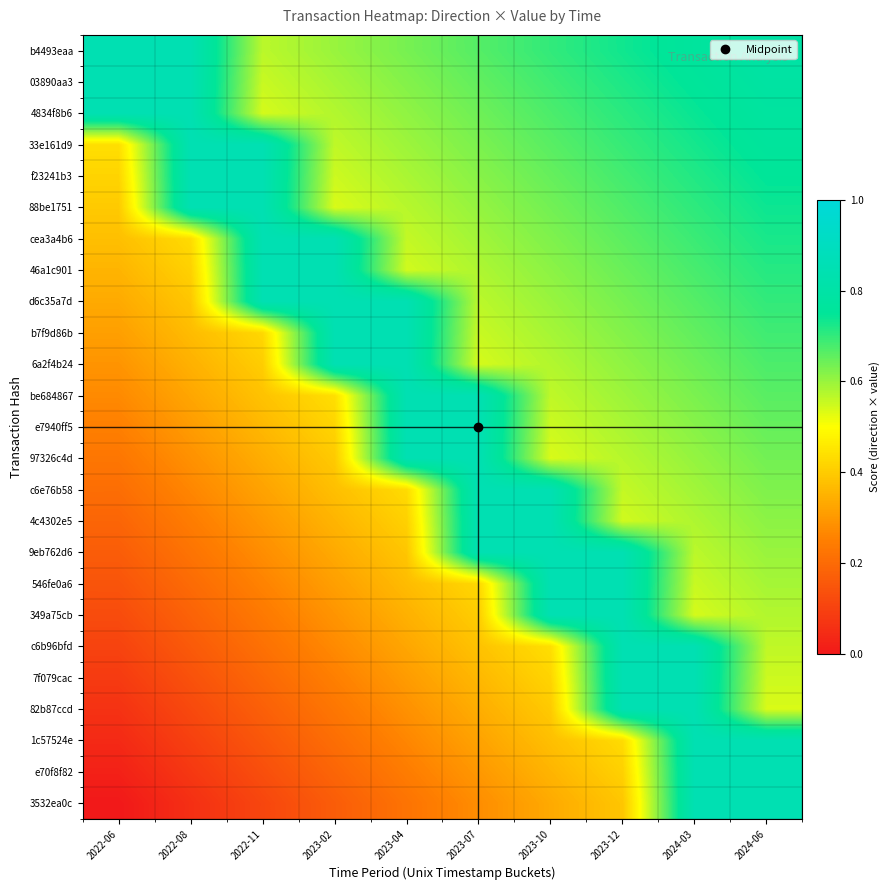

Reading right to left, extract all data points from this chart.

b4493eaa: 2024-06=0.8	2024-03=0.8	2023-12=0.7	2023-10=0.7	2023-07=0.7	2023-04=0.6	2023-02=0.6	2022-11=0.6	2022-08=0.8	2022-06=0.8
03890aa3: 2024-06=0.8	2024-03=0.8	2023-12=0.7	2023-10=0.7	2023-07=0.7	2023-04=0.6	2023-02=0.6	2022-11=0.6	2022-08=0.8	2022-06=0.8
4834f8b6: 2024-06=0.8	2024-03=0.7	2023-12=0.7	2023-10=0.7	2023-07=0.6	2023-04=0.6	2023-02=0.6	2022-11=0.5	2022-08=0.8	2022-06=0.8
33e161d9: 2024-06=0.8	2024-03=0.7	2023-12=0.7	2023-10=0.7	2023-07=0.6	2023-04=0.6	2023-02=0.6	2022-11=0.8	2022-08=0.8	2022-06=0.4
f23241b3: 2024-06=0.8	2024-03=0.7	2023-12=0.7	2023-10=0.7	2023-07=0.6	2023-04=0.6	2023-02=0.6	2022-11=0.8	2022-08=0.8	2022-06=0.4
88be1751: 2024-06=0.7	2024-03=0.7	2023-12=0.7	2023-10=0.6	2023-07=0.6	2023-04=0.6	2023-02=0.5	2022-11=0.8	2022-08=0.8	2022-06=0.4
cea3a4b6: 2024-06=0.7	2024-03=0.7	2023-12=0.7	2023-10=0.6	2023-07=0.6	2023-04=0.6	2023-02=0.8	2022-11=0.8	2022-08=0.4	2022-06=0.4
46a1c901: 2024-06=0.7	2024-03=0.7	2023-12=0.6	2023-10=0.6	2023-07=0.6	2023-04=0.5	2023-02=0.8	2022-11=0.8	2022-08=0.4	2022-06=0.4
d6c35a7d: 2024-06=0.7	2024-03=0.7	2023-12=0.6	2023-10=0.6	2023-07=0.6	2023-04=0.8	2023-02=0.8	2022-11=0.8	2022-08=0.4	2022-06=0.3
b7f9d86b: 2024-06=0.7	2024-03=0.7	2023-12=0.6	2023-10=0.6	2023-07=0.6	2023-04=0.8	2023-02=0.8	2022-11=0.4	2022-08=0.4	2022-06=0.3
6a2f4b24: 2024-06=0.7	2024-03=0.6	2023-12=0.6	2023-10=0.6	2023-07=0.5	2023-04=0.8	2023-02=0.8	2022-11=0.4	2022-08=0.3	2022-06=0.3
be684867: 2024-06=0.7	2024-03=0.6	2023-12=0.6	2023-10=0.6	2023-07=0.8	2023-04=0.8	2023-02=0.4	2022-11=0.4	2022-08=0.3	2022-06=0.3
e7940ff5: 2024-06=0.7	2024-03=0.6	2023-12=0.6	2023-10=0.6	2023-07=0.8	2023-04=0.8	2023-02=0.4	2022-11=0.4	2022-08=0.3	2022-06=0.2
97326c4d: 2024-06=0.6	2024-03=0.6	2023-12=0.6	2023-10=0.5	2023-07=0.8	2023-04=0.8	2023-02=0.4	2022-11=0.3	2022-08=0.3	2022-06=0.2
c6e76b58: 2024-06=0.6	2024-03=0.6	2023-12=0.6	2023-10=0.8	2023-07=0.8	2023-04=0.4	2023-02=0.4	2022-11=0.3	2022-08=0.3	2022-06=0.2
4c4302e5: 2024-06=0.6	2024-03=0.6	2023-12=0.5	2023-10=0.8	2023-07=0.8	2023-04=0.4	2023-02=0.4	2022-11=0.3	2022-08=0.2	2022-06=0.2
9eb762d6: 2024-06=0.6	2024-03=0.6	2023-12=0.8	2023-10=0.8	2023-07=0.8	2023-04=0.4	2023-02=0.3	2022-11=0.3	2022-08=0.2	2022-06=0.2
546fe0a6: 2024-06=0.6	2024-03=0.6	2023-12=0.8	2023-10=0.8	2023-07=0.4	2023-04=0.4	2023-02=0.3	2022-11=0.3	2022-08=0.2	2022-06=0.1
349a75cb: 2024-06=0.6	2024-03=0.5	2023-12=0.8	2023-10=0.8	2023-07=0.4	2023-04=0.3	2023-02=0.3	2022-11=0.2	2022-08=0.2	2022-06=0.1
c6b96bfd: 2024-06=0.6	2024-03=0.8	2023-12=0.8	2023-10=0.4	2023-07=0.4	2023-04=0.3	2023-02=0.3	2022-11=0.2	2022-08=0.2	2022-06=0.1
7f079cac: 2024-06=0.6	2024-03=0.8	2023-12=0.8	2023-10=0.4	2023-07=0.4	2023-04=0.3	2023-02=0.2	2022-11=0.2	2022-08=0.1	2022-06=0.1
82b87ccd: 2024-06=0.5	2024-03=0.8	2023-12=0.8	2023-10=0.4	2023-07=0.3	2023-04=0.3	2023-02=0.2	2022-11=0.2	2022-08=0.1	2022-06=0.1
1c57524e: 2024-06=0.8	2024-03=0.8	2023-12=0.4	2023-10=0.4	2023-07=0.3	2023-04=0.3	2023-02=0.2	2022-11=0.2	2022-08=0.1	2022-06=0.0
e70f8f82: 2024-06=0.8	2024-03=0.8	2023-12=0.4	2023-10=0.4	2023-07=0.3	2023-04=0.2	2023-02=0.2	2022-11=0.1	2022-08=0.1	2022-06=0.0
3532ea0c: 2024-06=0.8	2024-03=0.8	2023-12=0.4	2023-10=0.3	2023-07=0.3	2023-04=0.2	2023-02=0.2	2022-11=0.1	2022-08=0.1	2022-06=0.0